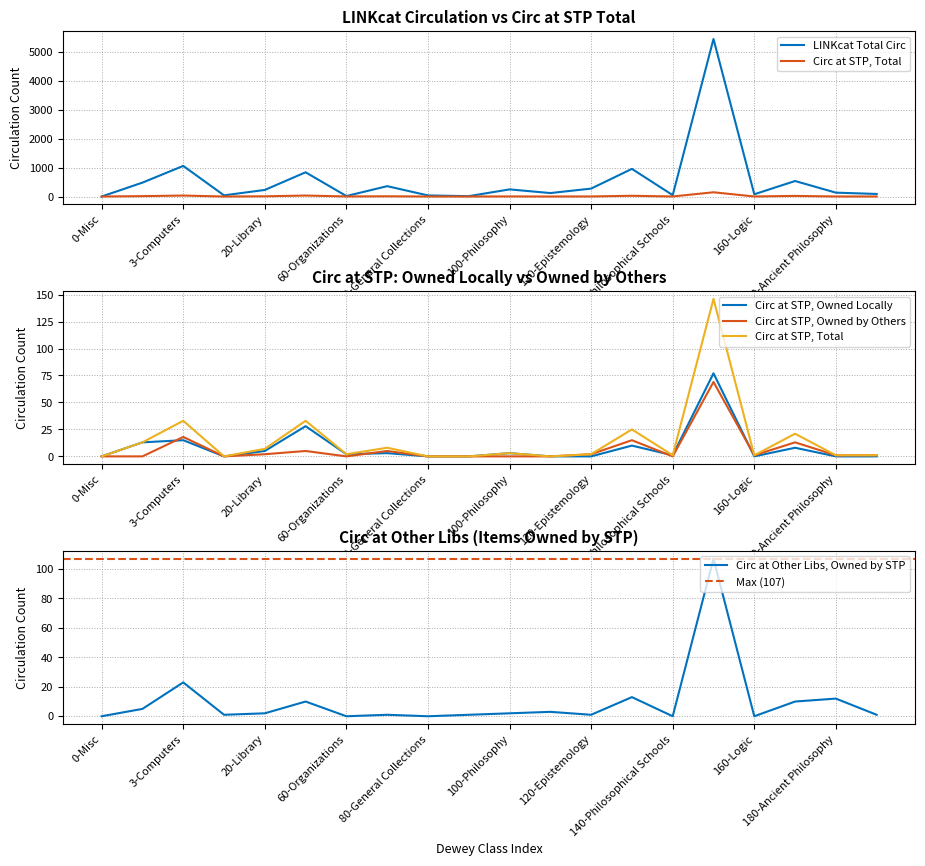

Reading right to left, what are all the values shown in this chart?

linkcat_total: 88	133	535	77	5438	47	954	273	119	246	12	37	357	16	836	227	40	1057	479	0
circ_stp_total: 1	1	21	1	146	1	25	2	0	3	0	0	8	2	33	7	0	33	13	0
circ_stp_owned_locally: 0	0	8	0	77	1	10	0	0	3	0	0	3	2	28	5	0	15	13	0
circ_stp_owned_by_others: 1	1	13	1	69	0	15	2	0	0	0	0	5	0	5	2	0	18	0	0
circ_other_libs_owned_stp: 1	12	10	0	107	0	13	1	3	2	1	0	1	0	10	2	1	23	5	0